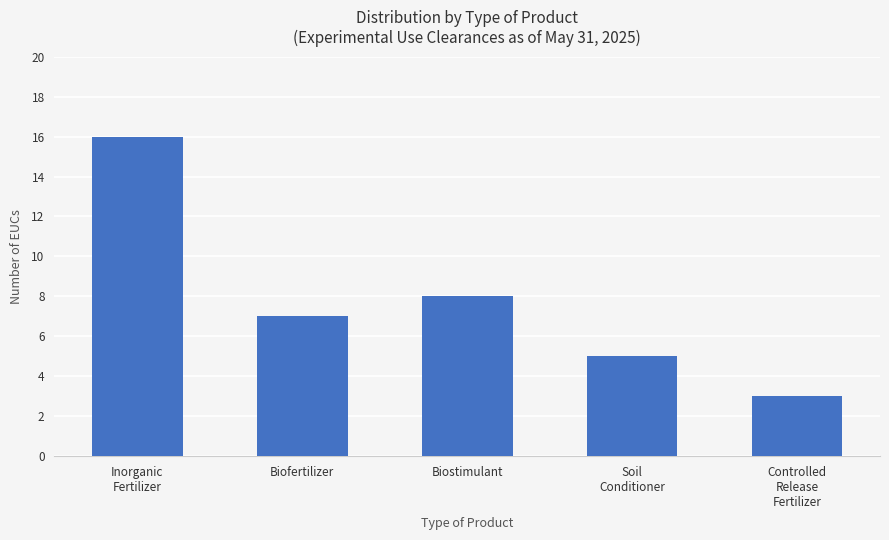

True or false: the data shows 16 at Inorganic
Fertilizer.

True